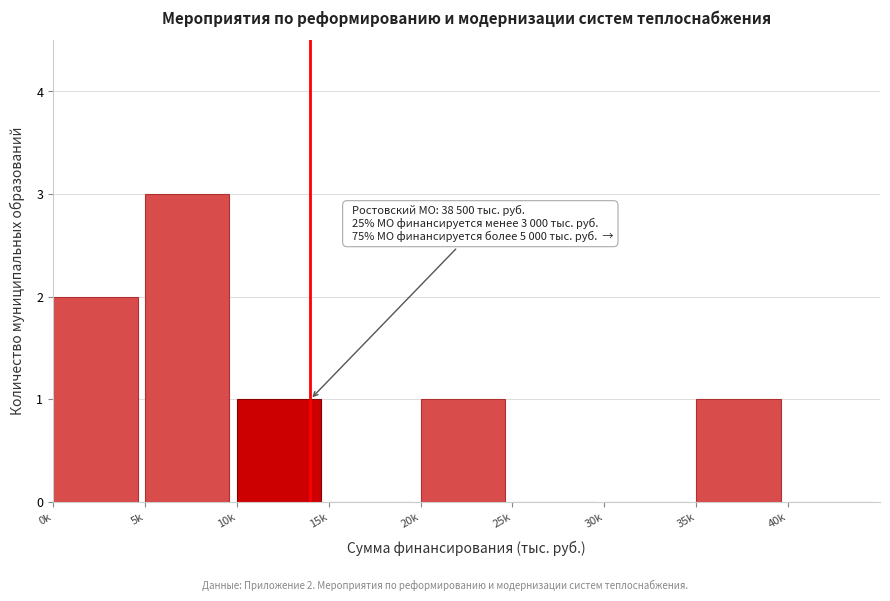

Reading left to right, what are all the values shown in this chart?

0k=2	5k=3	10k=1	15k=0	20k=1	25k=0	30k=0	35k=1	40k=0